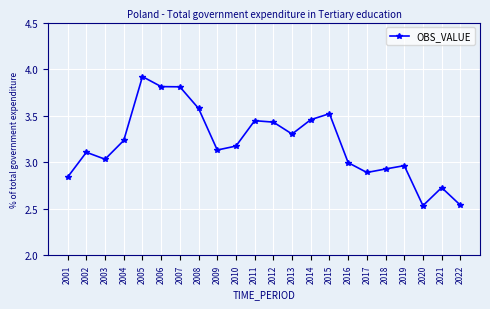

What is the ratio of the value at 2015 to the value at 2019?

1.2